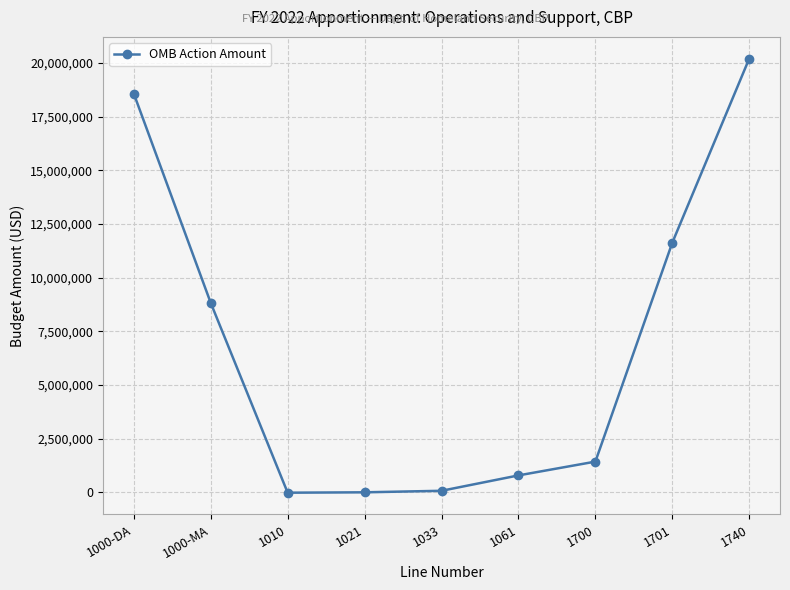

Where is the data nearest to the value 10095617?

1000-MA